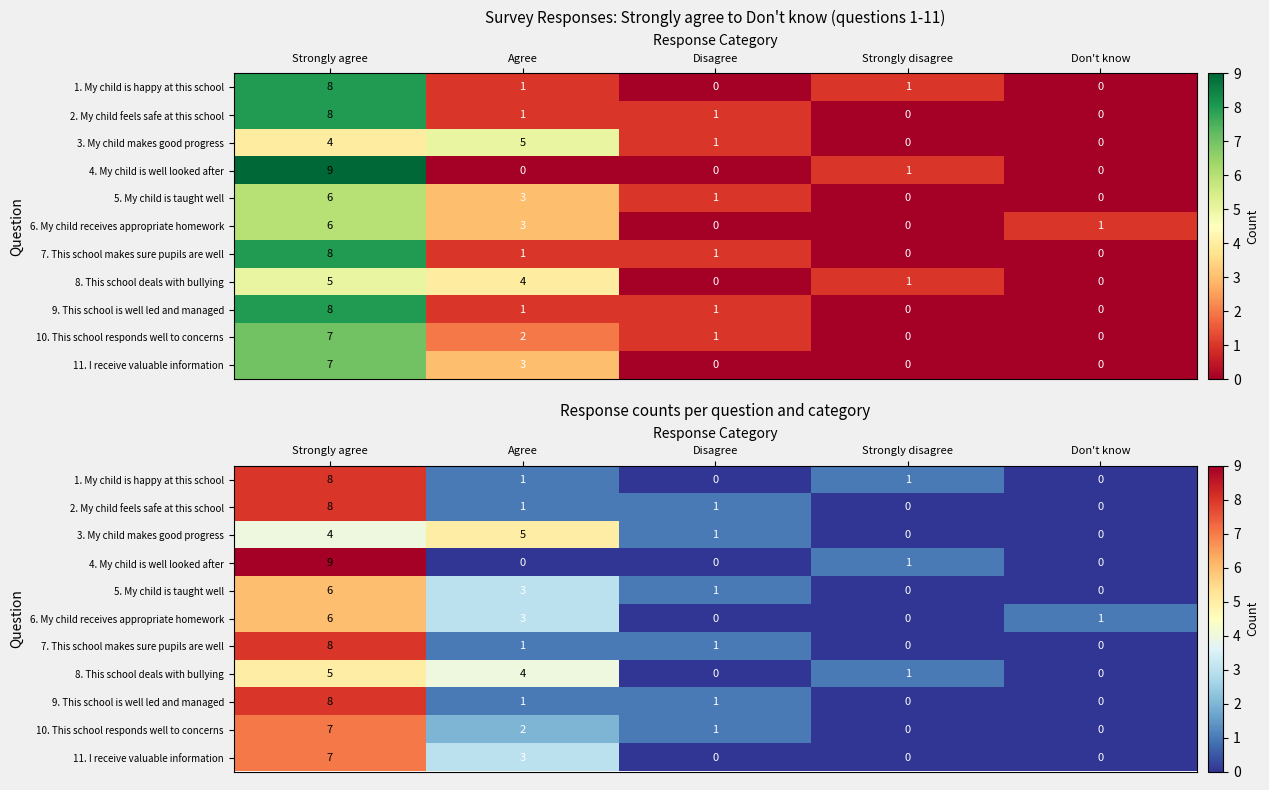

What is the sum of the 8. This school deals with bullying values at Strongly disagree and Disagree?

1